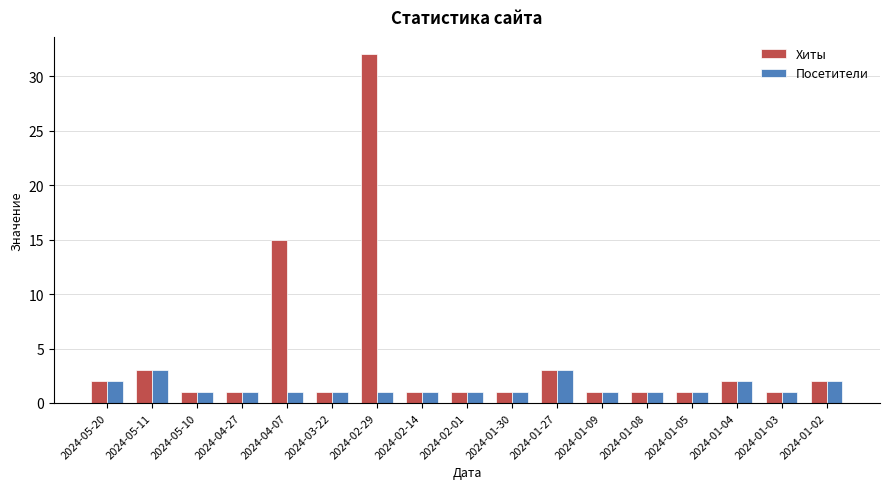

Reading left to right, transcribe all the data shown in this chart.

Хиты: 2	3	1	1	15	1	32	1	1	1	3	1	1	1	2	1	2
Посетители: 2	3	1	1	1	1	1	1	1	1	3	1	1	1	2	1	2